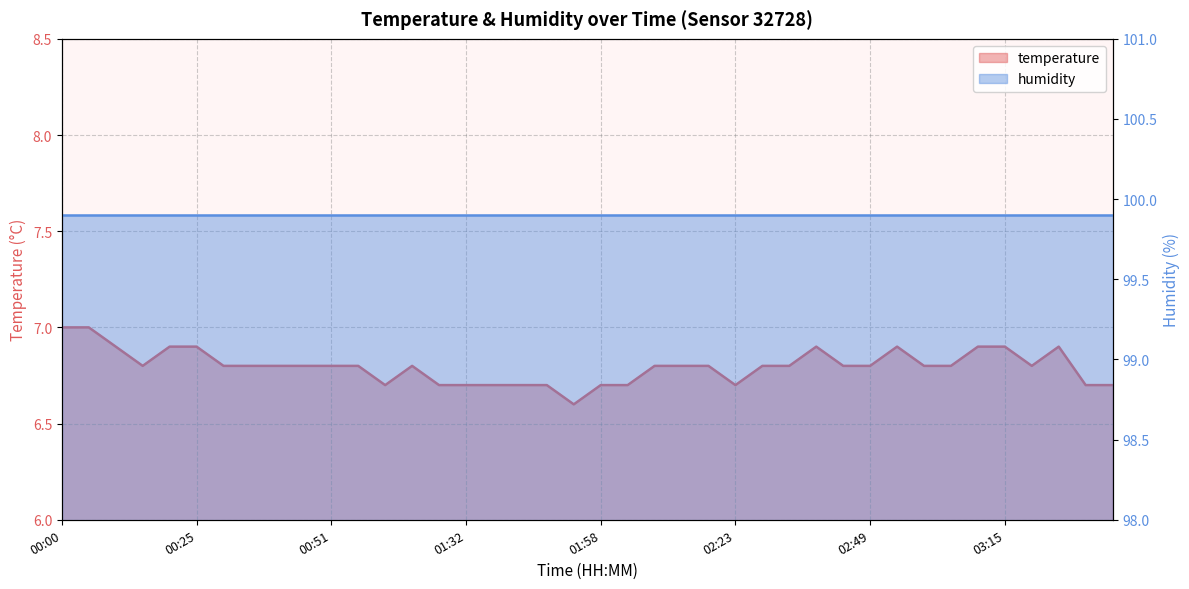

At which category does the chart reach its minimum across all series?

01:53